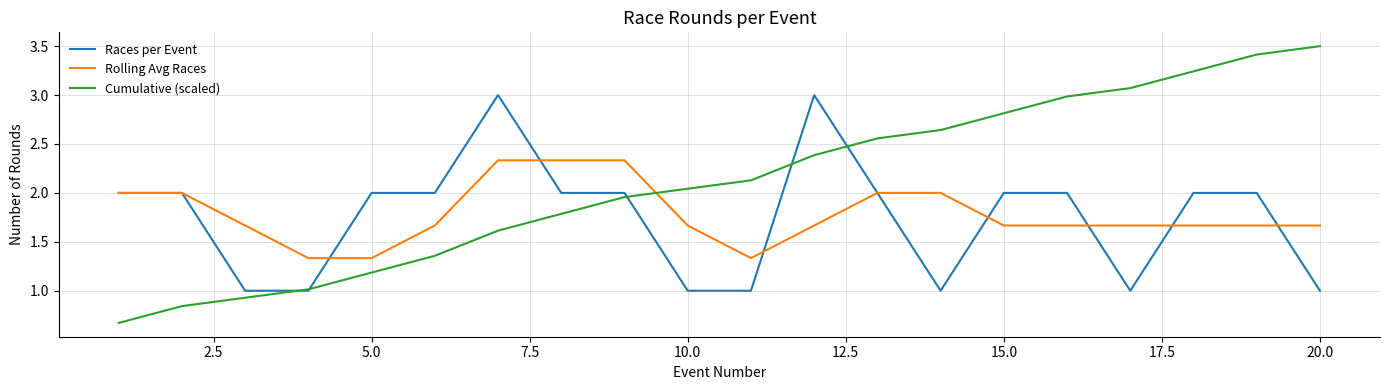

How many times do Cumulative (scaled) and Rolling Avg Races cross each other?

1